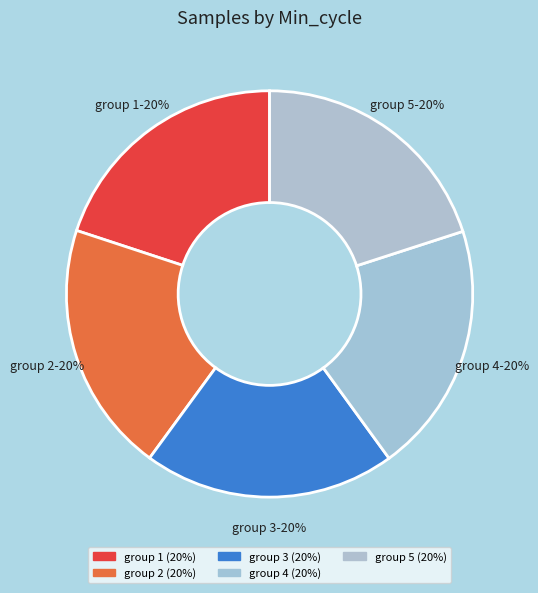

How many slices are in this pie chart?

5